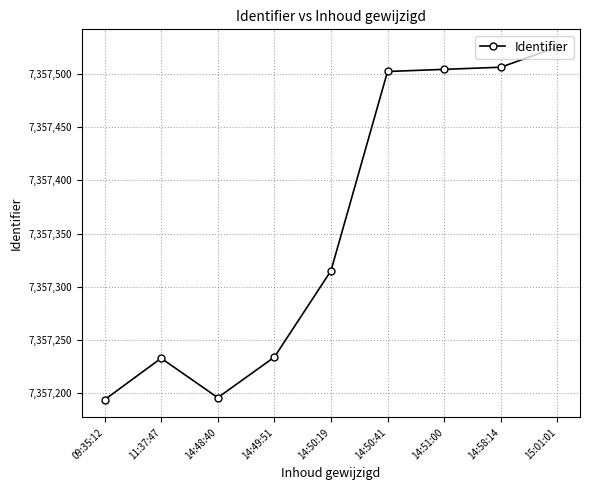

Is it true that the value at 14:48:40 is 11475387?

False